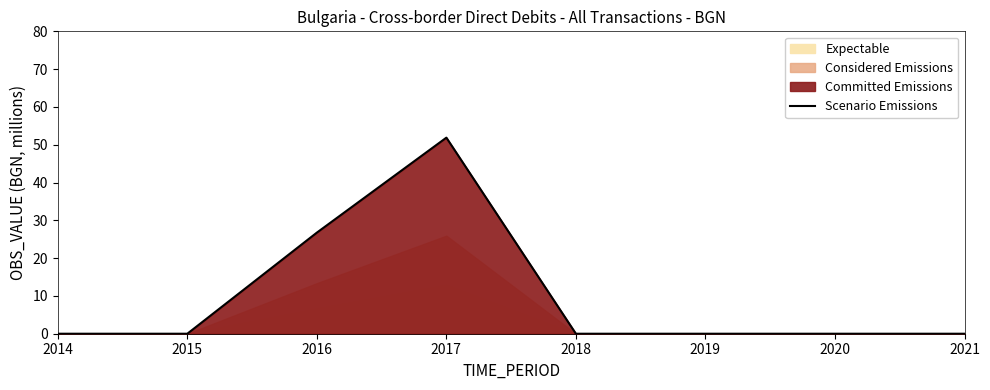

How many categories are shown in the chart?

8